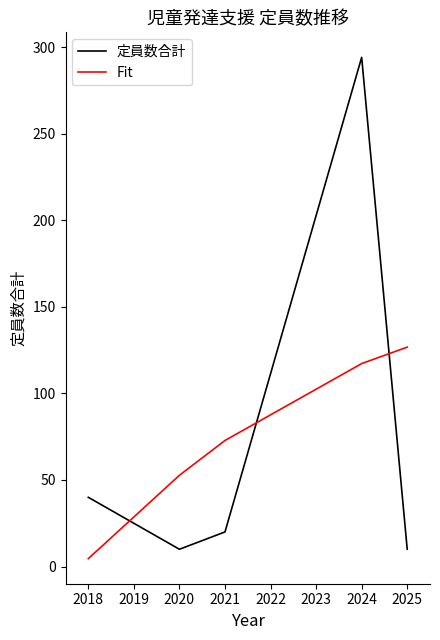

Where is the first local maximum for 定員数合計?

2024